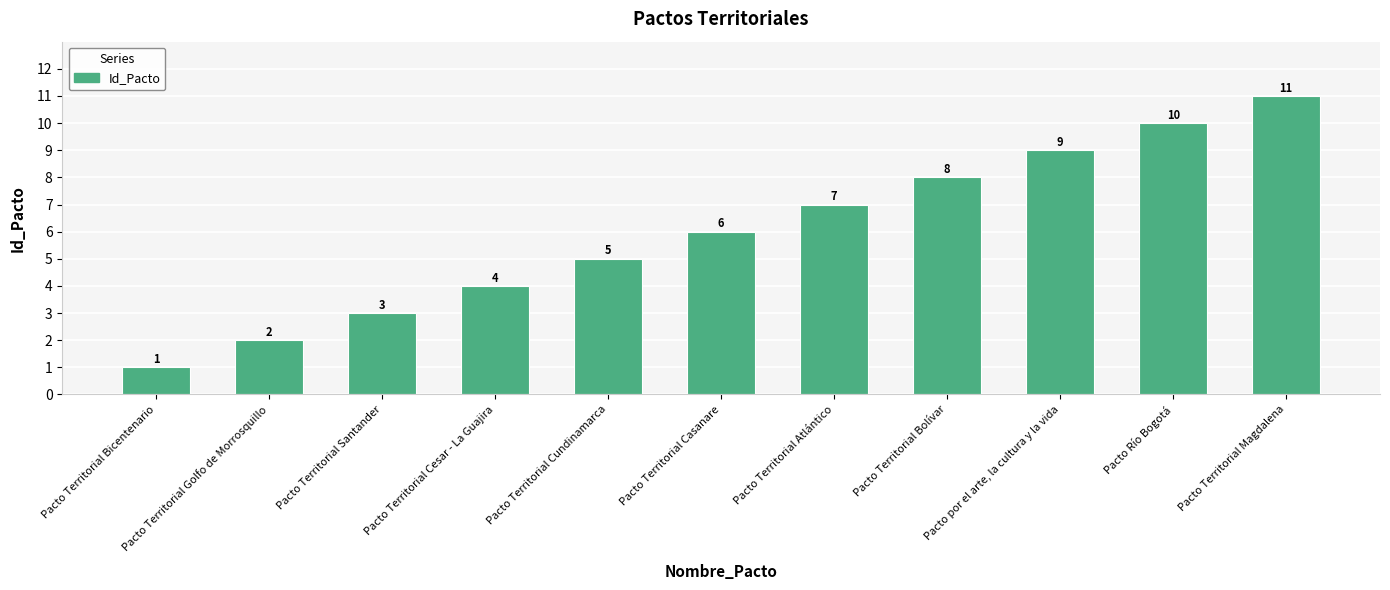

What is the ratio of the value at Pacto Territorial Golfo de Morrosquillo to the value at Pacto Territorial Cundinamarca?

0.4